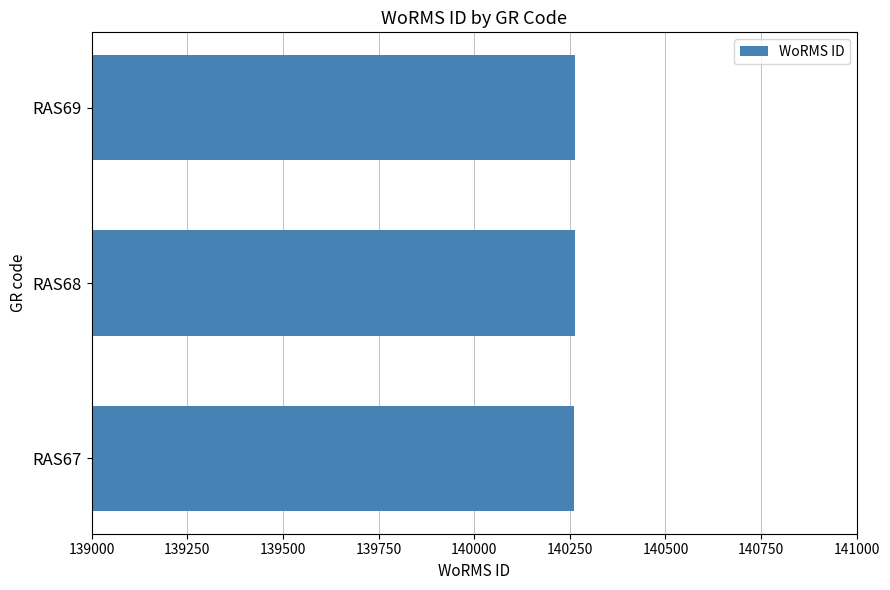

Is it true that the value at RAS67 is 140262?

True